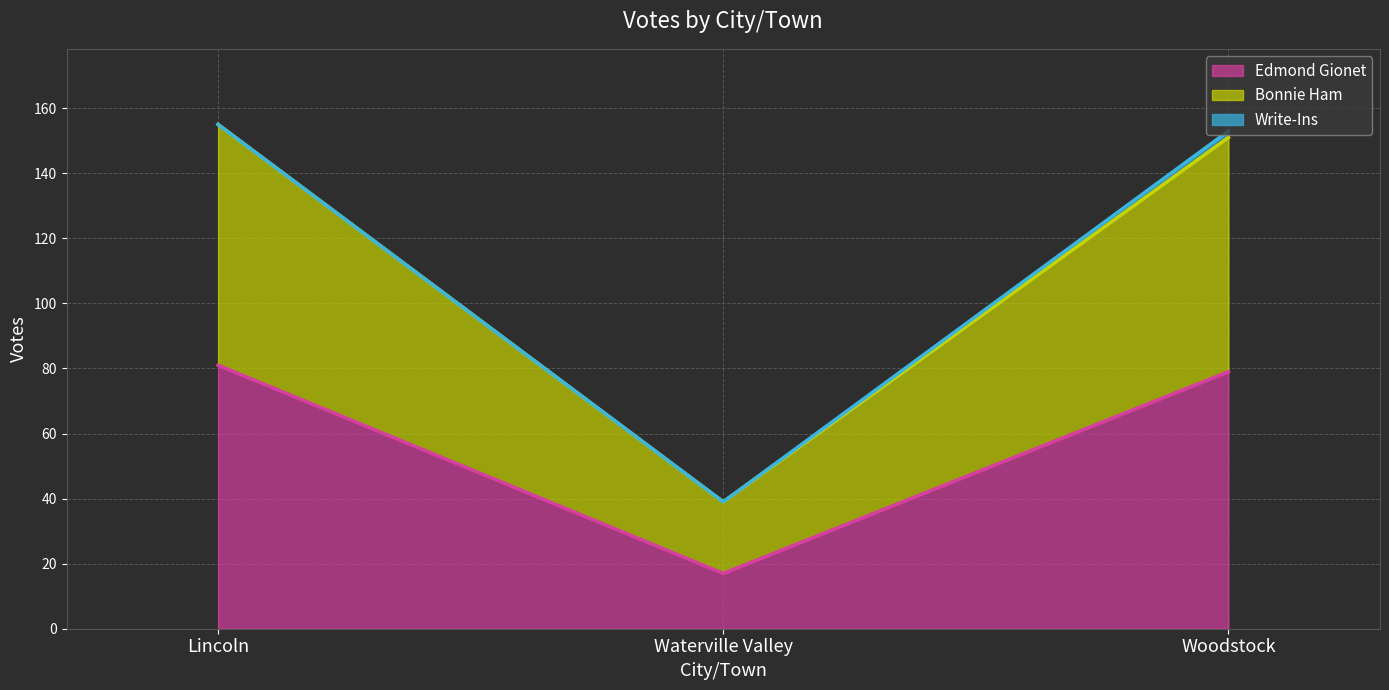

What are all the series names shown in the legend?

Edmond Gionet, Bonnie Ham, Write-Ins